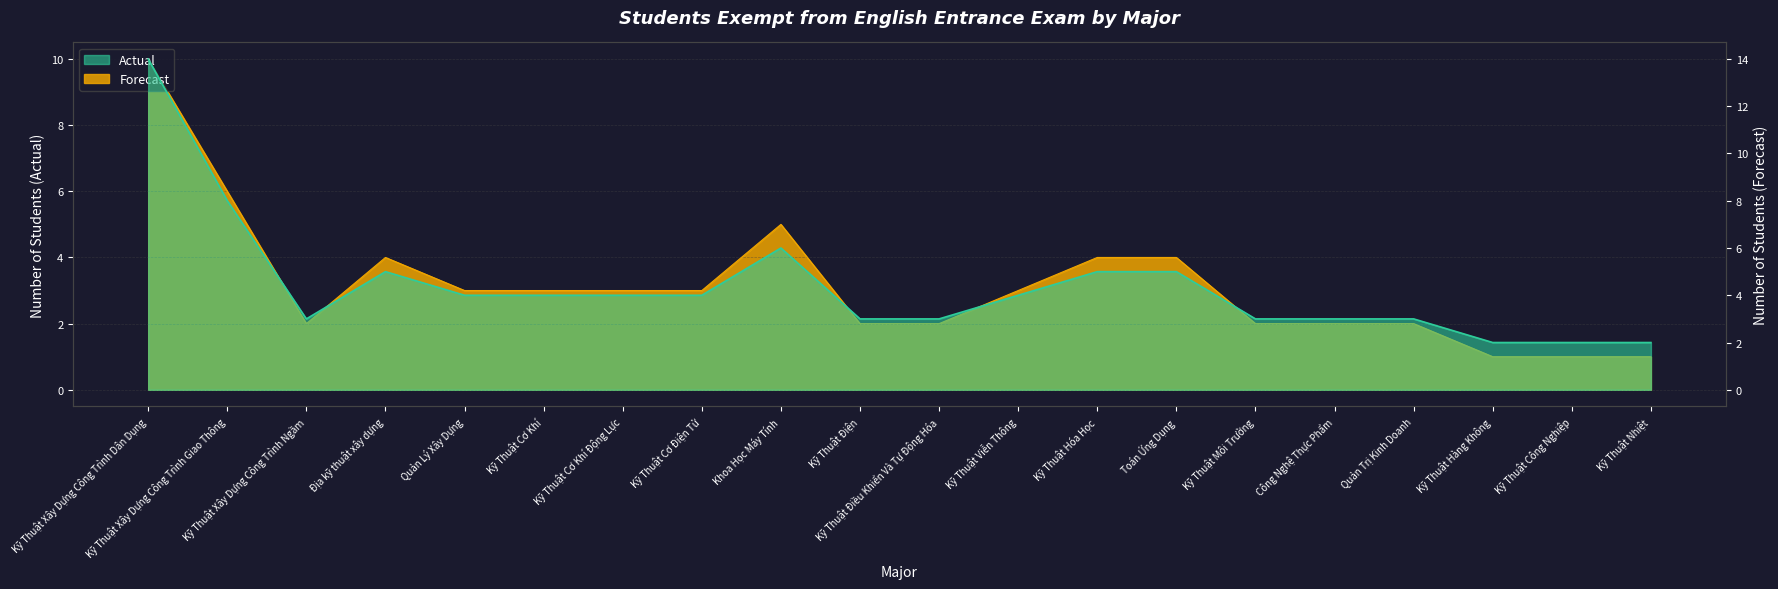

What is the difference between the maximum and minimum values in the Actual series?

12